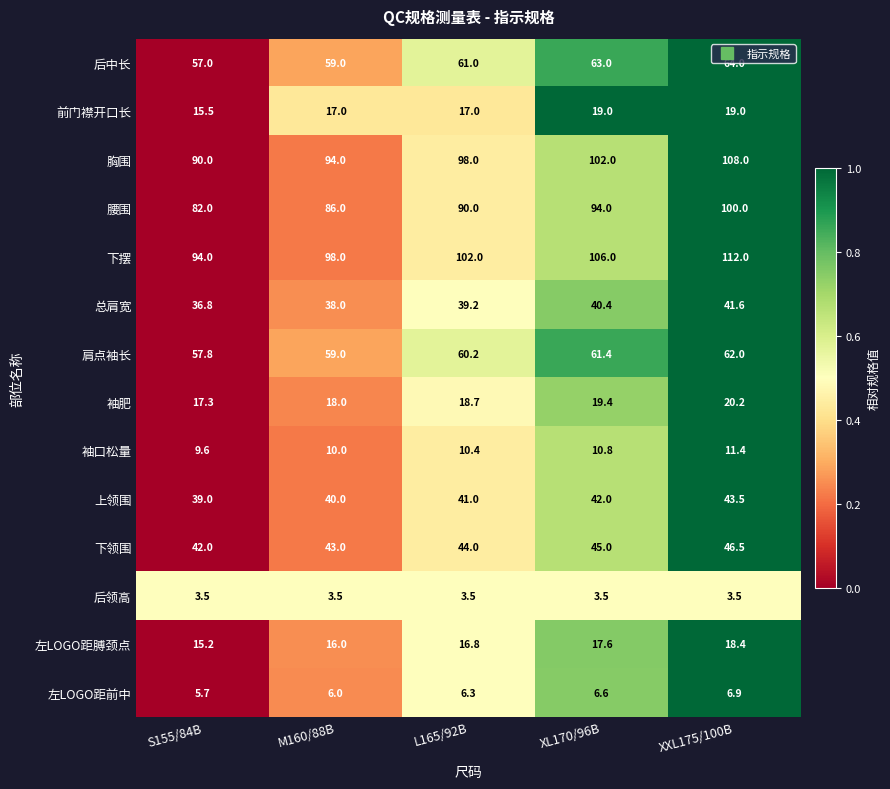

Which label corresponds to the largest value in the chart?

XXL175/100B